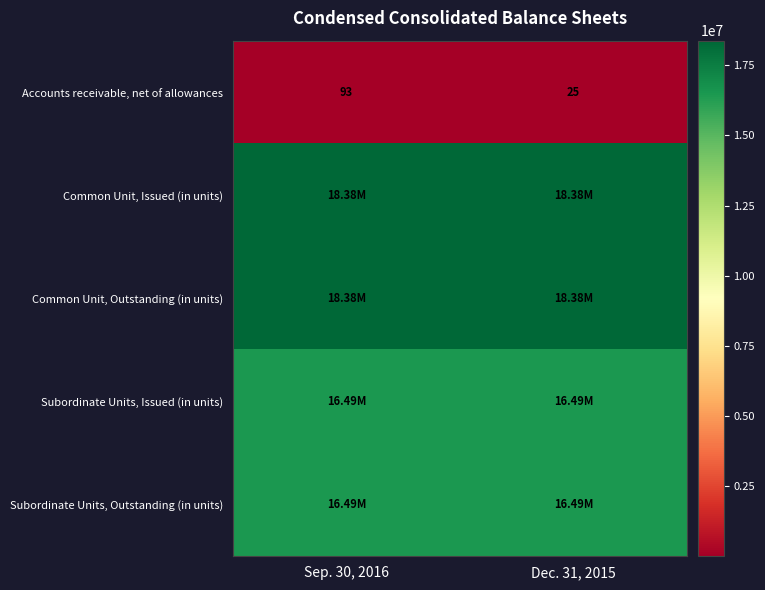

List the labels in order of Accounts receivable, net of allowances value, largest first.

Sep. 30, 2016, Dec. 31, 2015